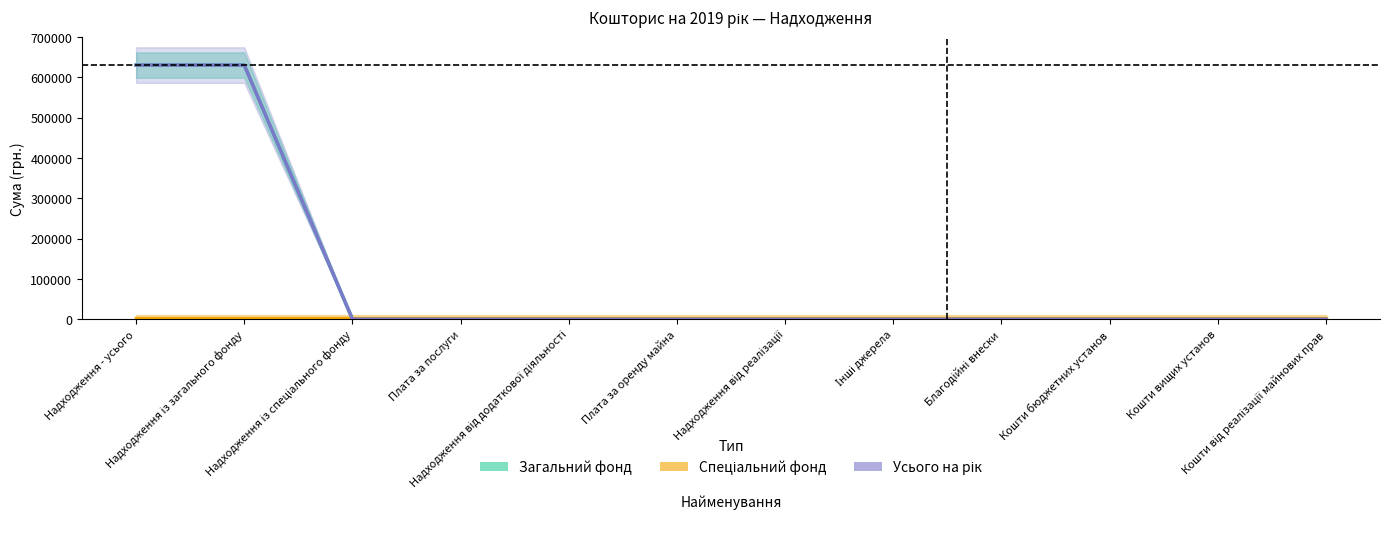

Reading left to right, what are all the values shown in this chart?

Загальний фонд: Надходження - усього=630000	Надходження із загального фонду=630000	Надходження із спеціального фонду=0	Плата за послуги=0	Надходження від додаткової діяльності=0	Плата за оренду майна=0	Надходження від реалізації=0	Інші джерела=0	Благодійні внески=0	Кошти бюджетних установ=0	Кошти вищих установ=0	Кошти від реалізації майнових прав=0
Спеціальний фонд: Надходження - усього=2000	Надходження із загального фонду=2000	Надходження із спеціального фонду=2000	Плата за послуги=2000	Надходження від додаткової діяльності=2000	Плата за оренду майна=2000	Надходження від реалізації=2000	Інші джерела=2000	Благодійні внески=2000	Кошти бюджетних установ=2000	Кошти вищих установ=2000	Кошти від реалізації майнових прав=2000
Усього на рік: Надходження - усього=630000	Надходження із загального фонду=630000	Надходження із спеціального фонду=0	Плата за послуги=0	Надходження від додаткової діяльності=0	Плата за оренду майна=0	Надходження від реалізації=0	Інші джерела=0	Благодійні внески=0	Кошти бюджетних установ=0	Кошти вищих установ=0	Кошти від реалізації майнових прав=0